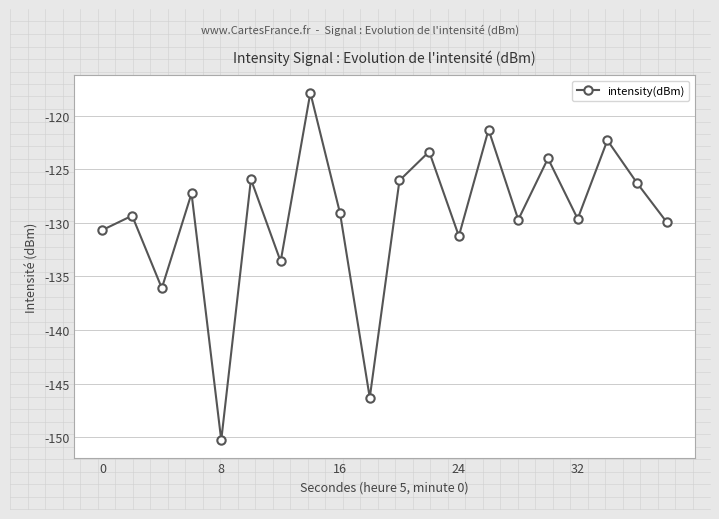

True or false: there are more than 1 points higher than both neighbors.

True